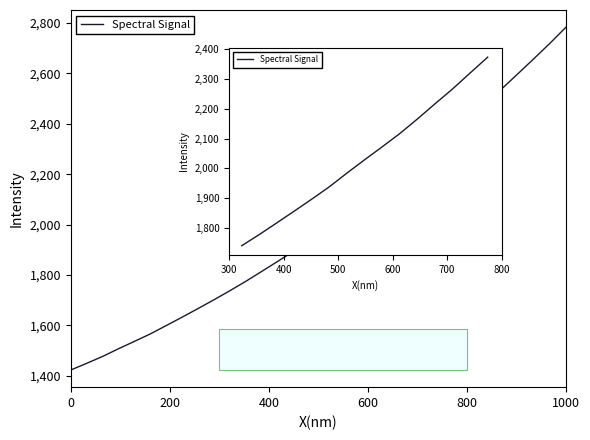

What is the minimum value shown in the chart?

1422.4